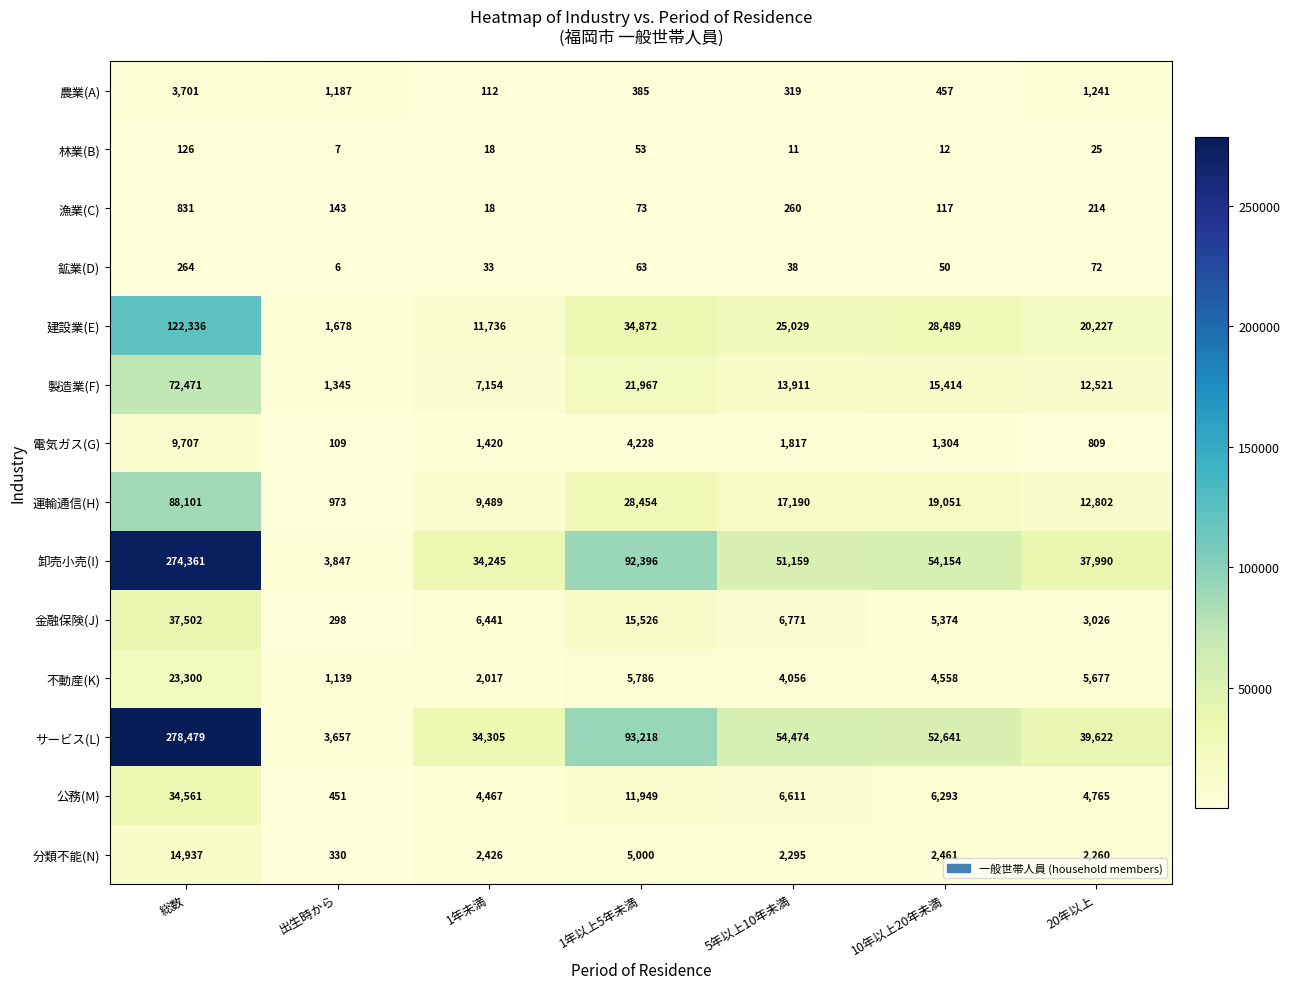

Which series has the largest total across all categories?

サービス(L)